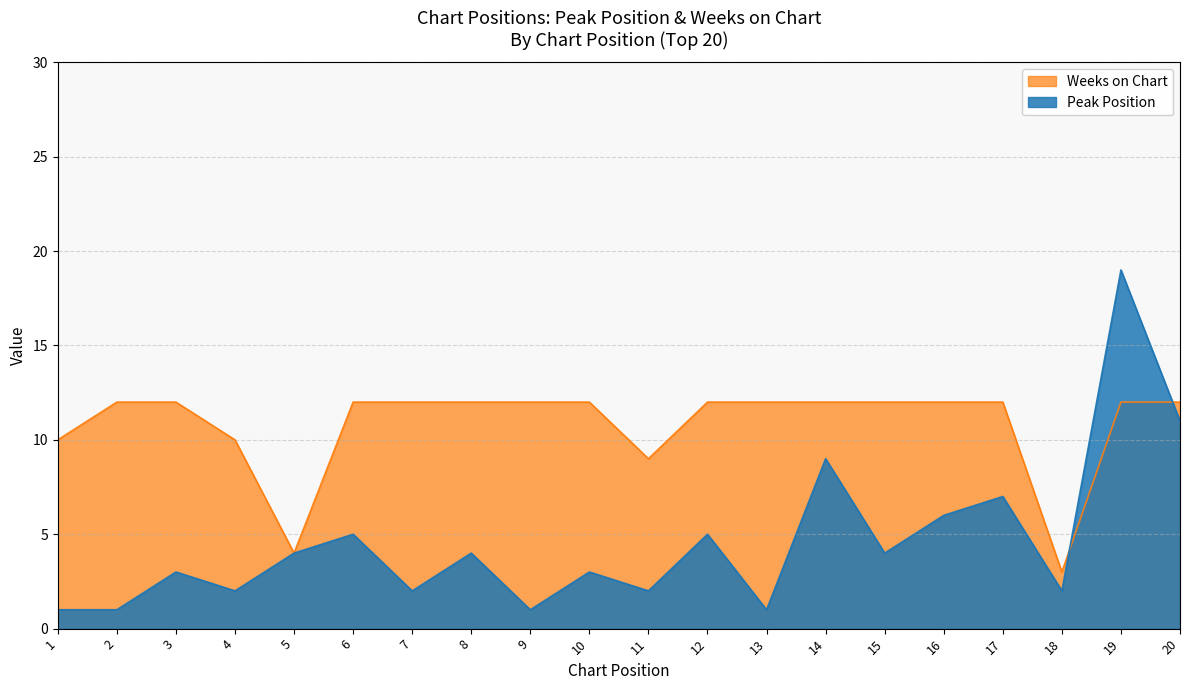

At which category is the sum across all series the highest?

19